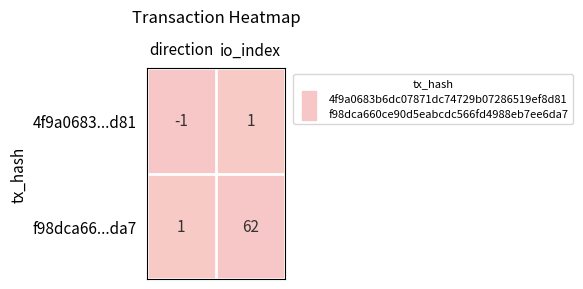

At direction, list the series in order from largest to smallest.

f98dca66...da7, 4f9a0683...d81